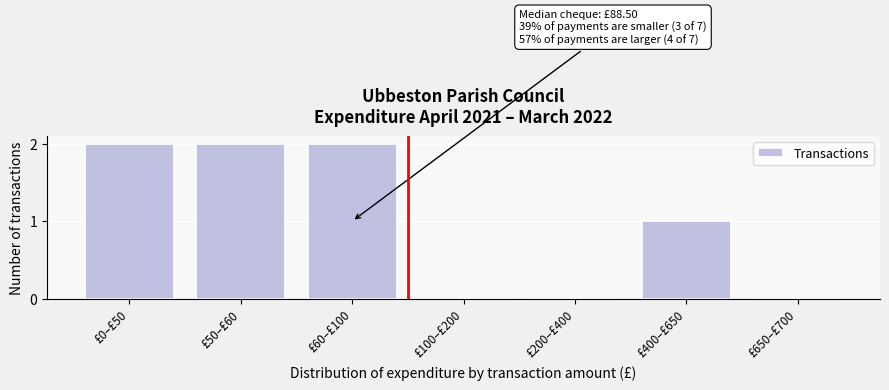

Reading left to right, transcribe all the data shown in this chart.

£0–£50=2	£50–£60=2	£60–£100=2	£100–£200=0	£200–£400=0	£400–£650=1	£650–£700=0